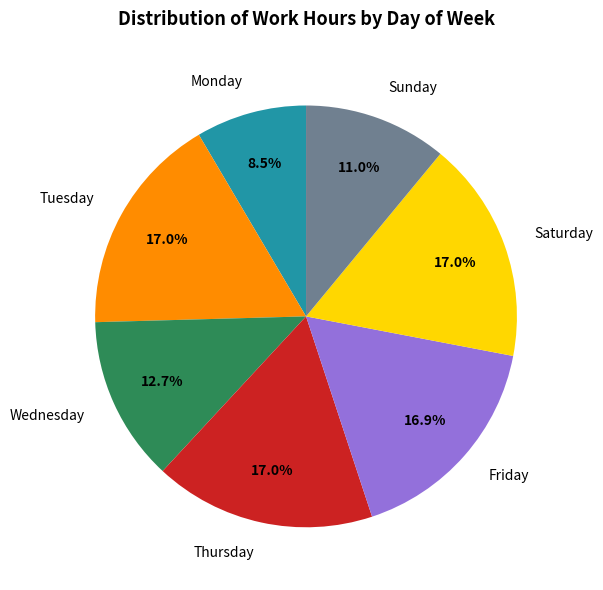

What is the ratio of the value at Thursday to the value at Sunday?

1.5